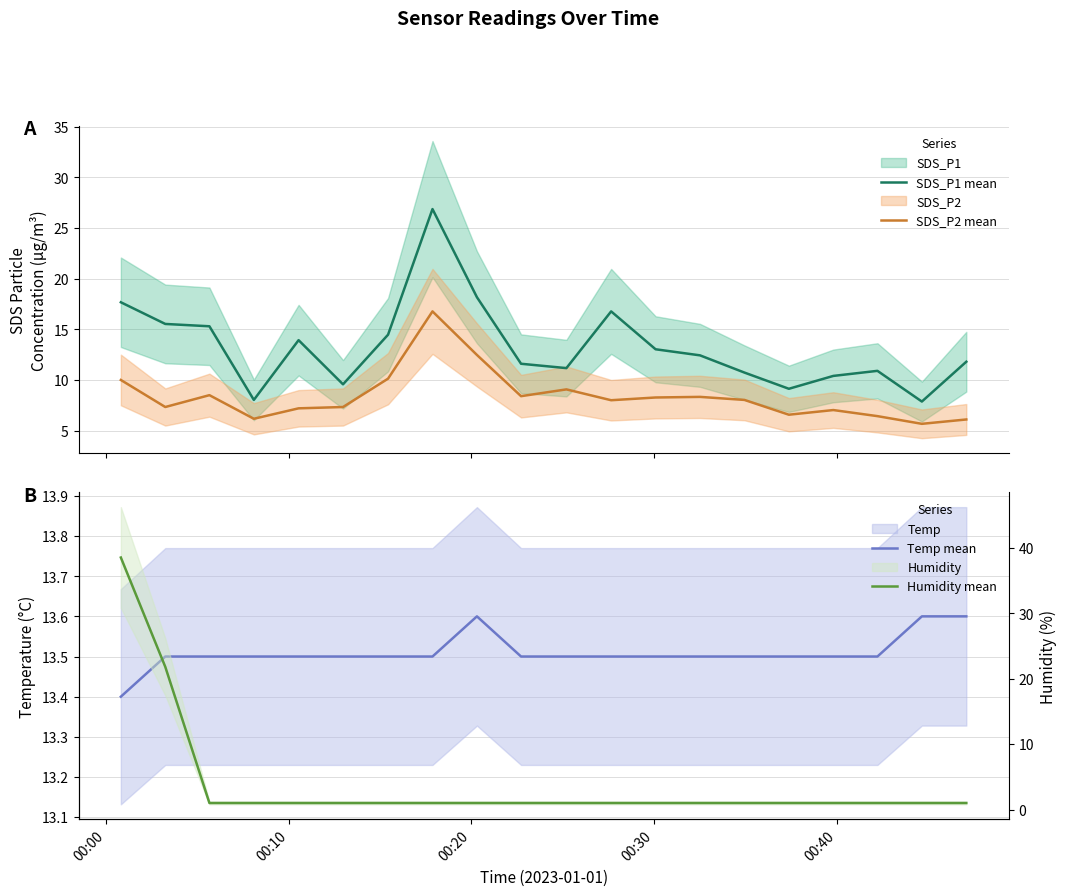

What is the minimum value for SDS_P2 mean?

5.7